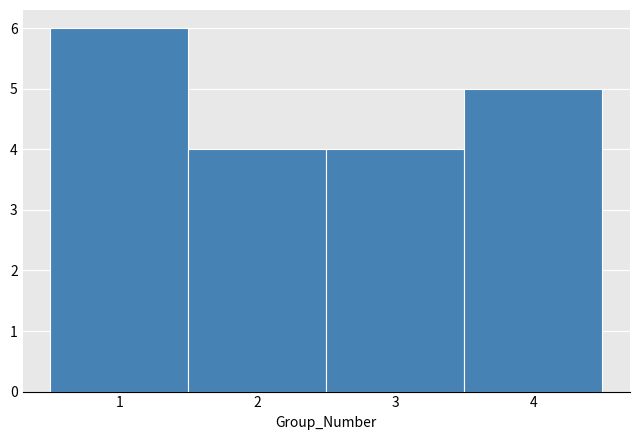

Reading left to right, list every bar in this chart as the range it spans on the x-axis followed by its height. The values are not printed on the chart, so give them approximately, as read against the axis.

0.5 to 1.5: 6
1.5 to 2.5: 4
2.5 to 3.5: 4
3.5 to 4.5: 5